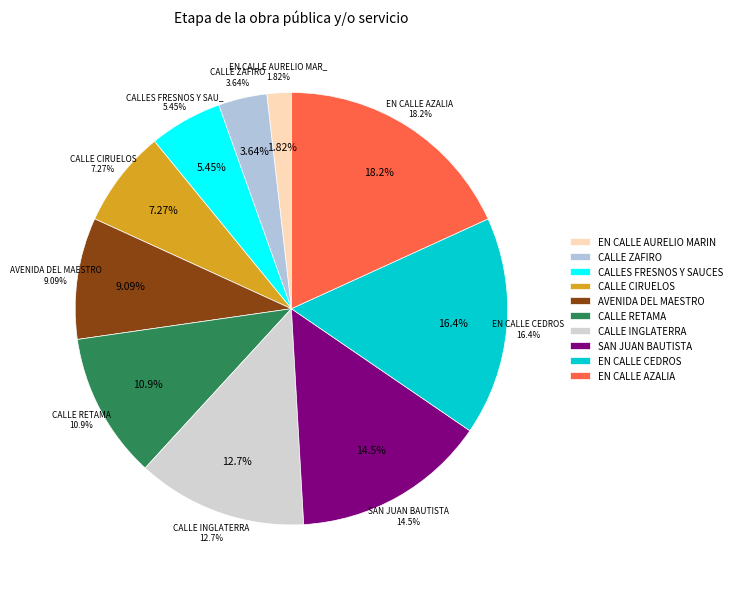

To the nearest percent, what is the average slice percentage?

10%